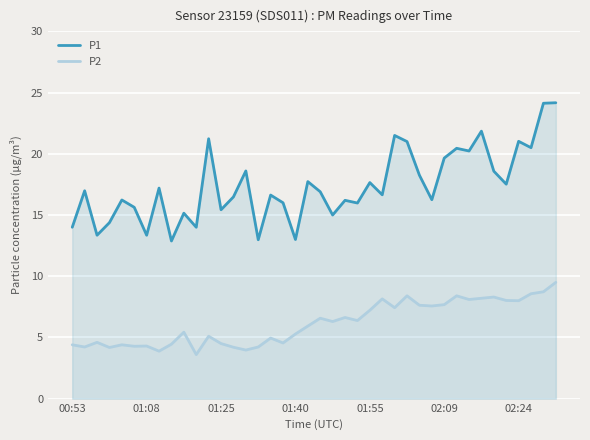

Which series has the largest total across all categories?

P1